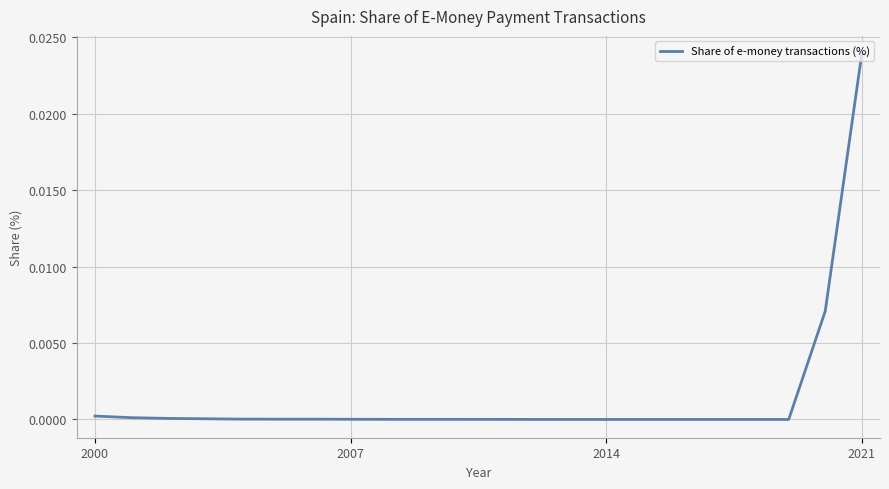

Which label corresponds to the largest value in the chart?

2021